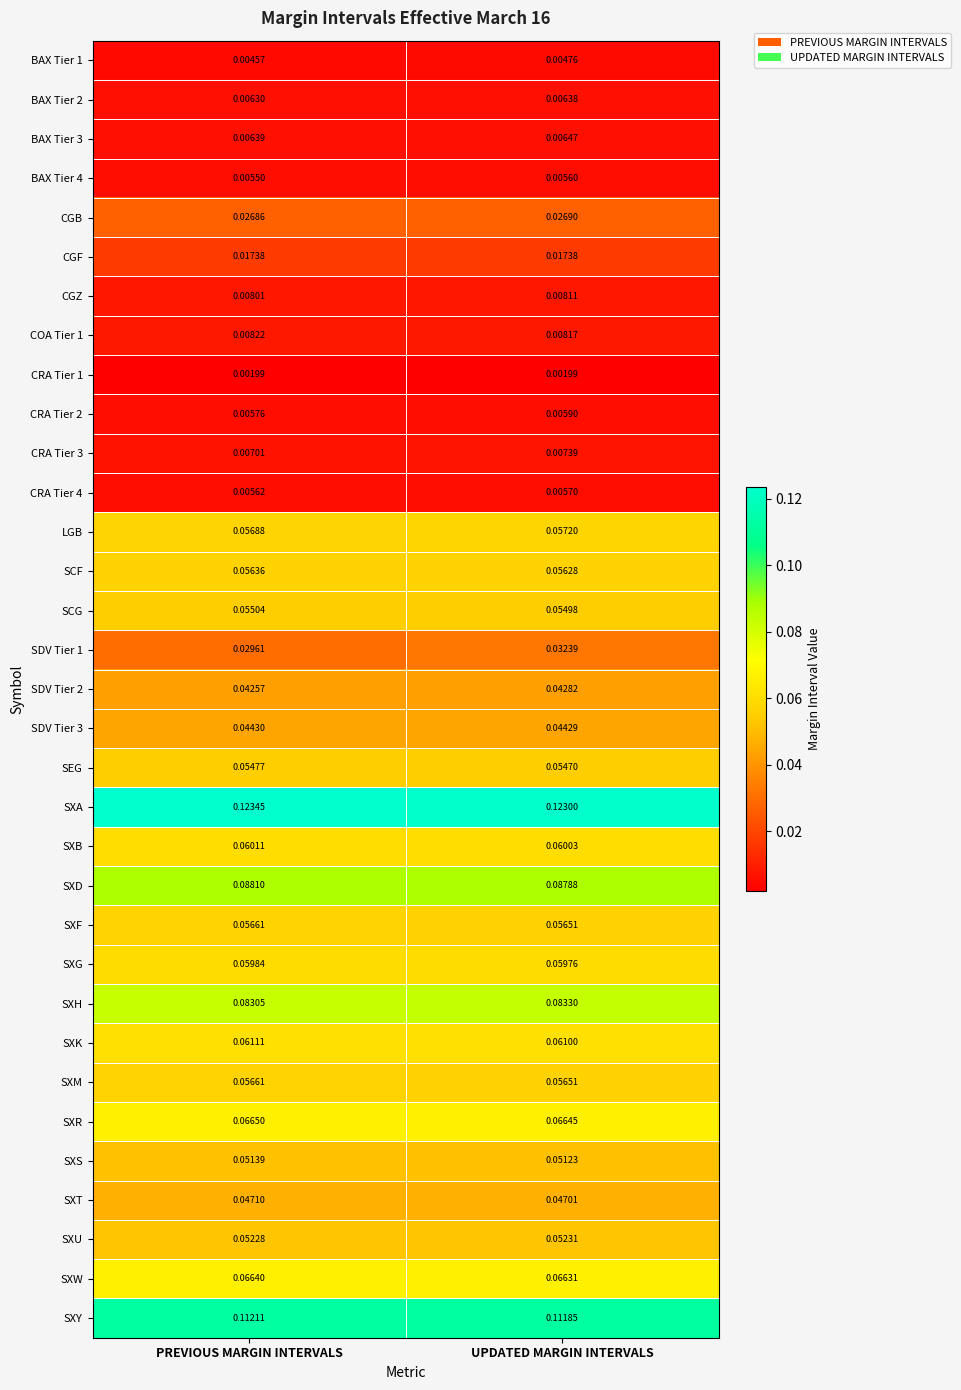

Which series has the largest range (max minus min)?

SDV Tier 1